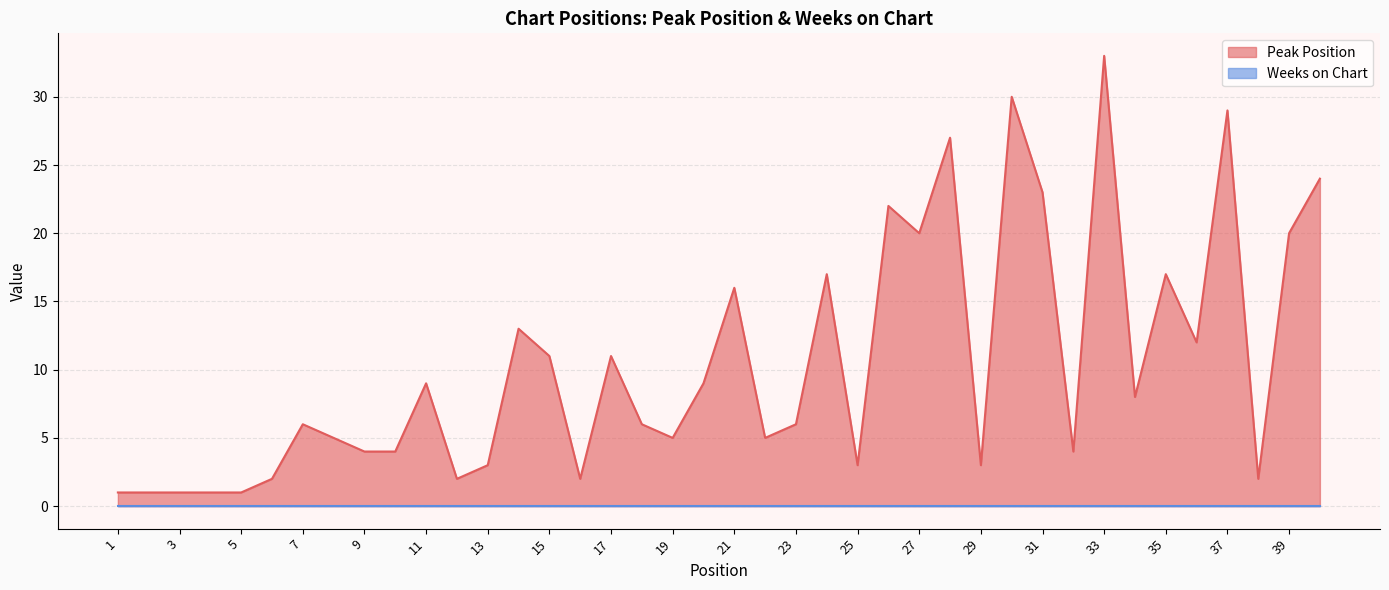

Rank the categories by value from lowest to highest.

1, 2, 3, 4, 5, 6, 12, 16, 38, 13, 25, 29, 9, 10, 32, 8, 19, 22, 7, 18, 23, 34, 11, 20, 15, 17, 36, 14, 21, 24, 35, 27, 39, 26, 31, 40, 28, 37, 30, 33